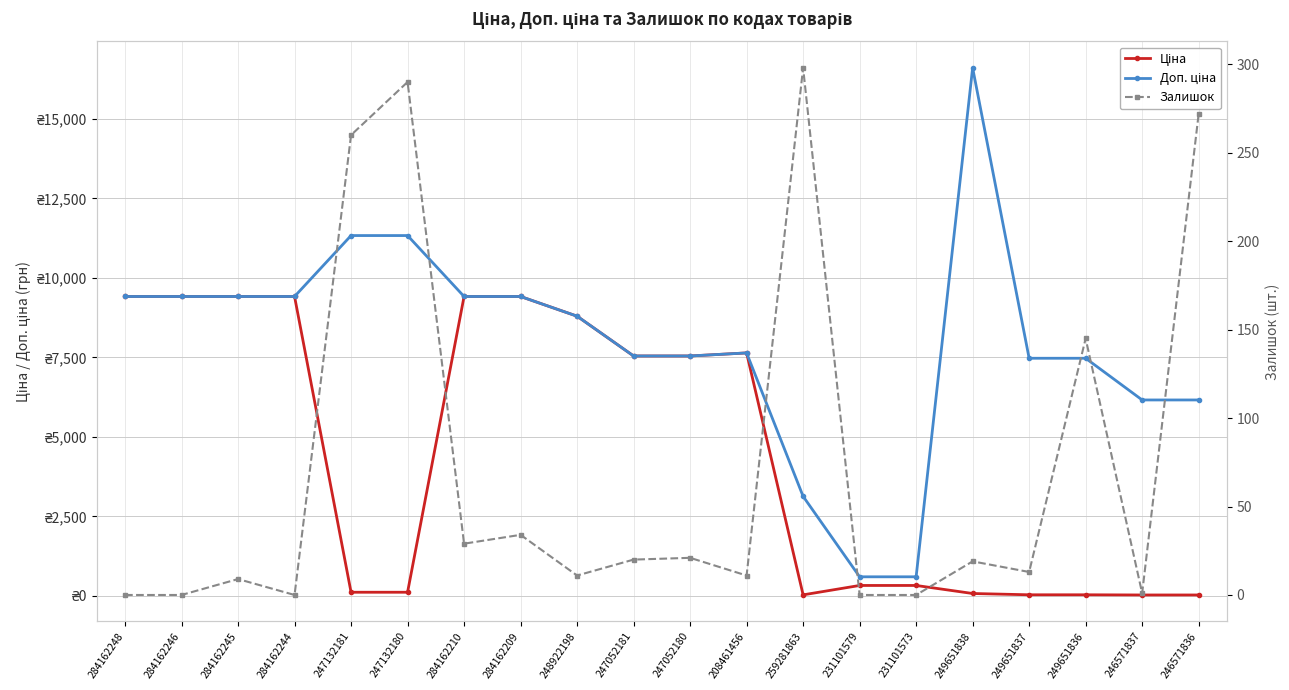

True or false: Ціна has more than 0 interior local peaks.

True